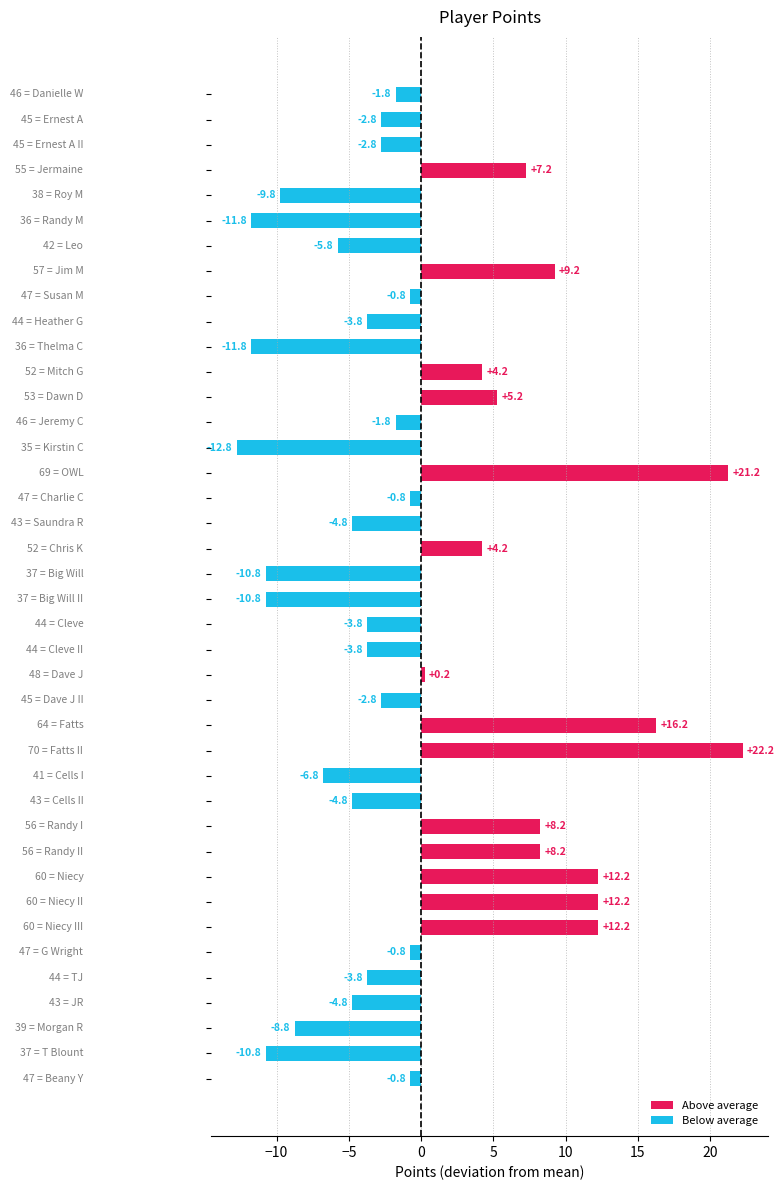

What is the difference between the maximum and minimum values?

35.0